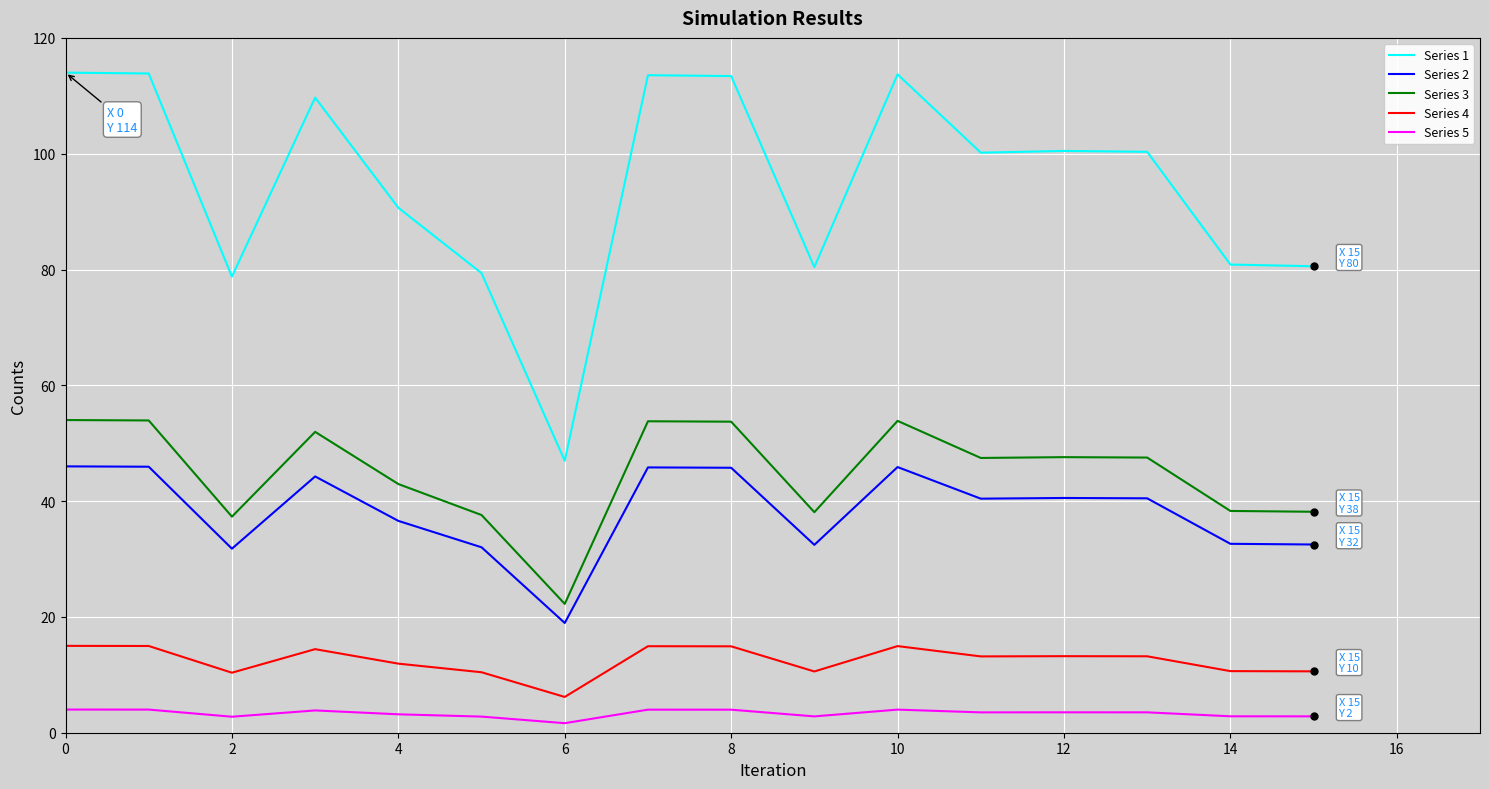

Which series has the largest range (max minus min)?

Series 1